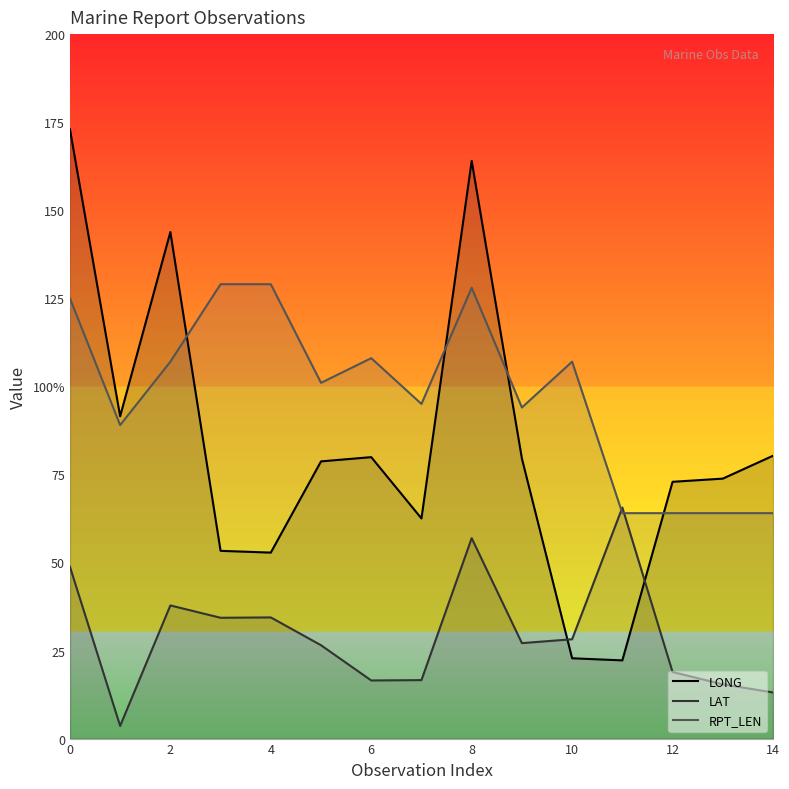

How many interior local peaks does the LAT series have?

4